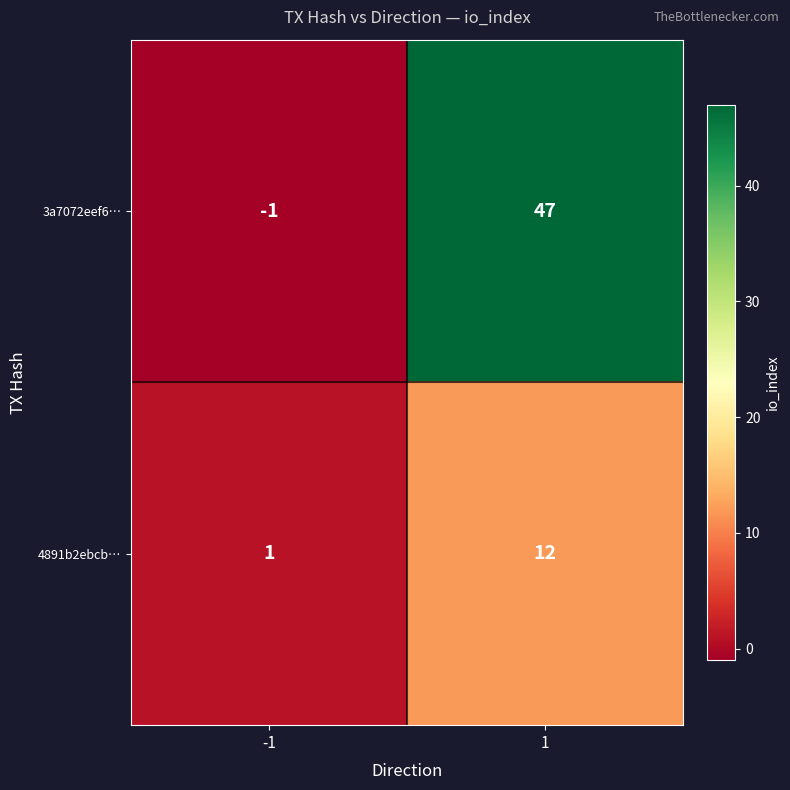

Reading left to right, what are all the values shown in this chart?

3a7072eef6…: -1	47
4891b2ebcb…: 1	12